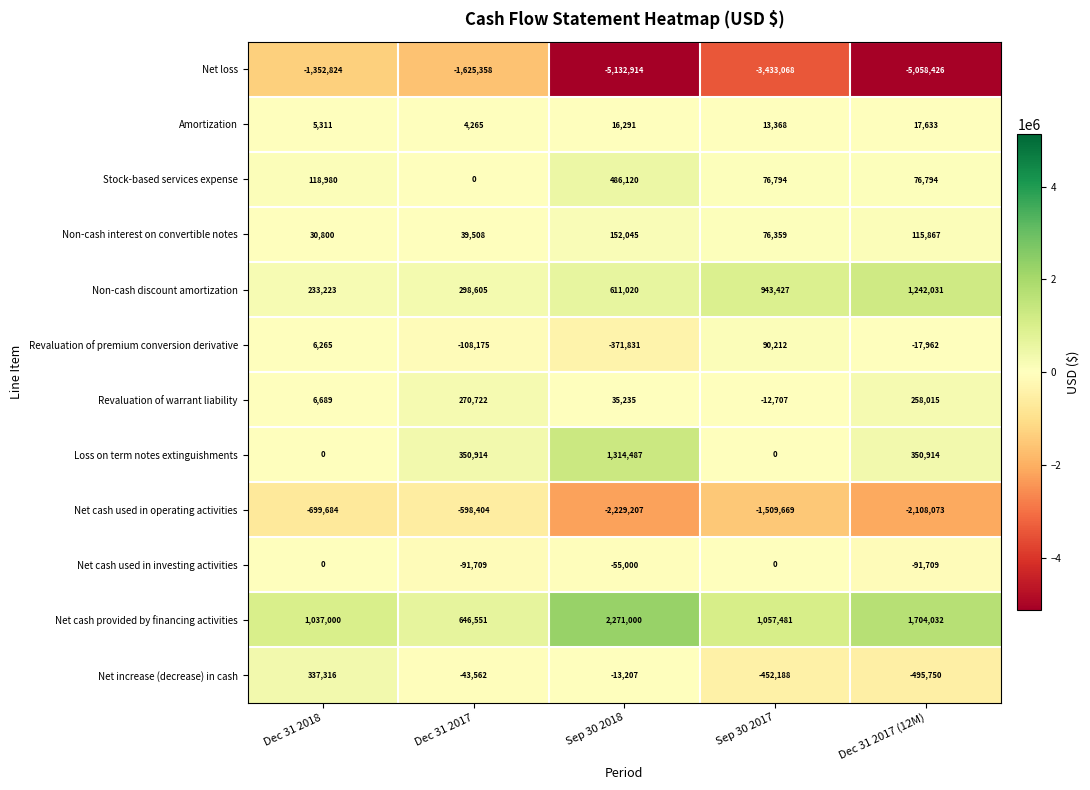

Which series has the largest total across all categories?

Net cash provided by financing activities